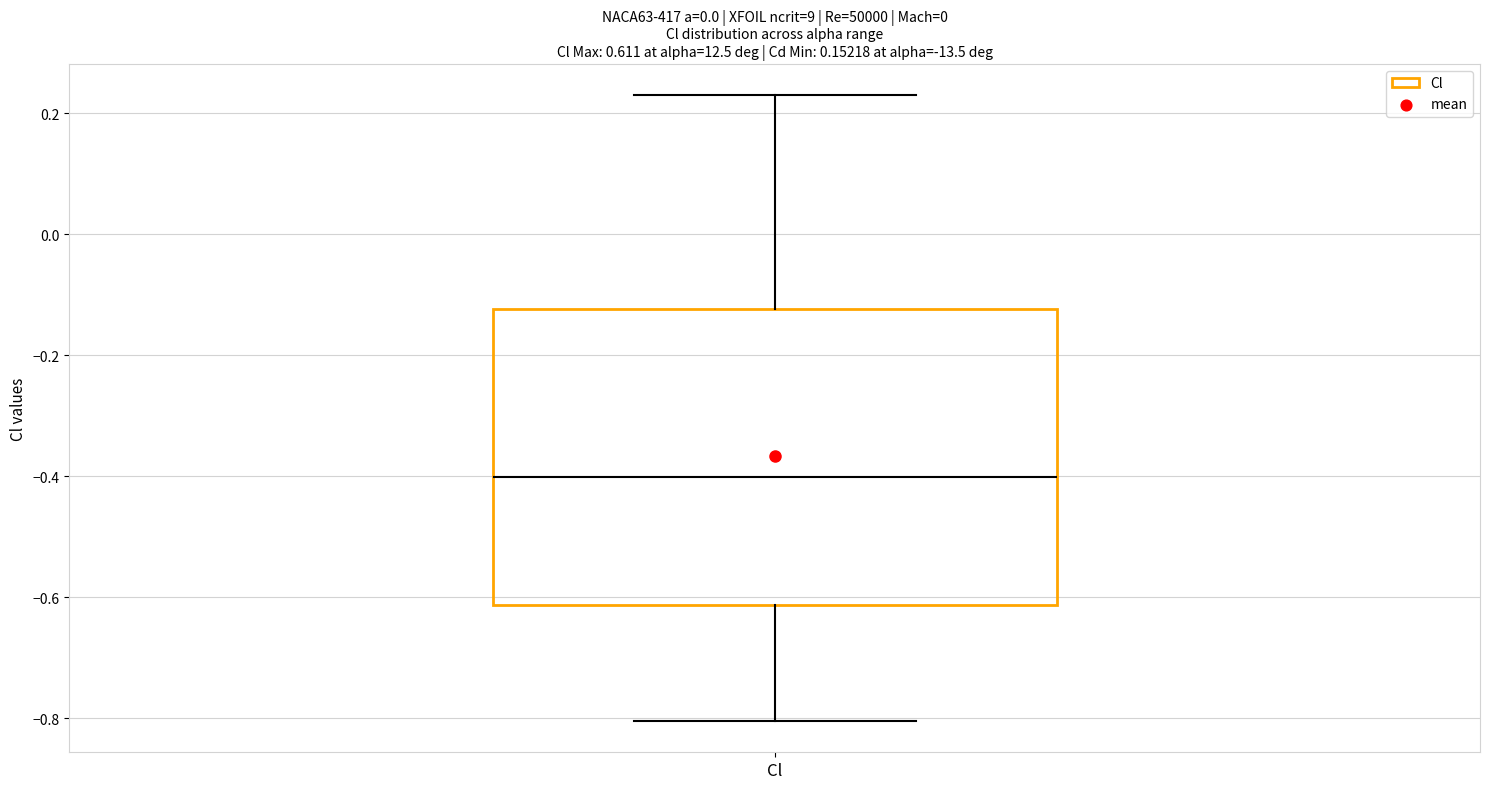

Read this box plot against the y-axis: the position of the median line, the range covered by the box, and the ends of both whiskers. The values are not printed on the chart, so give them approximately, as read against the axis.

median -0.40, box -0.62 to -0.12, whiskers -0.80 to 0.22